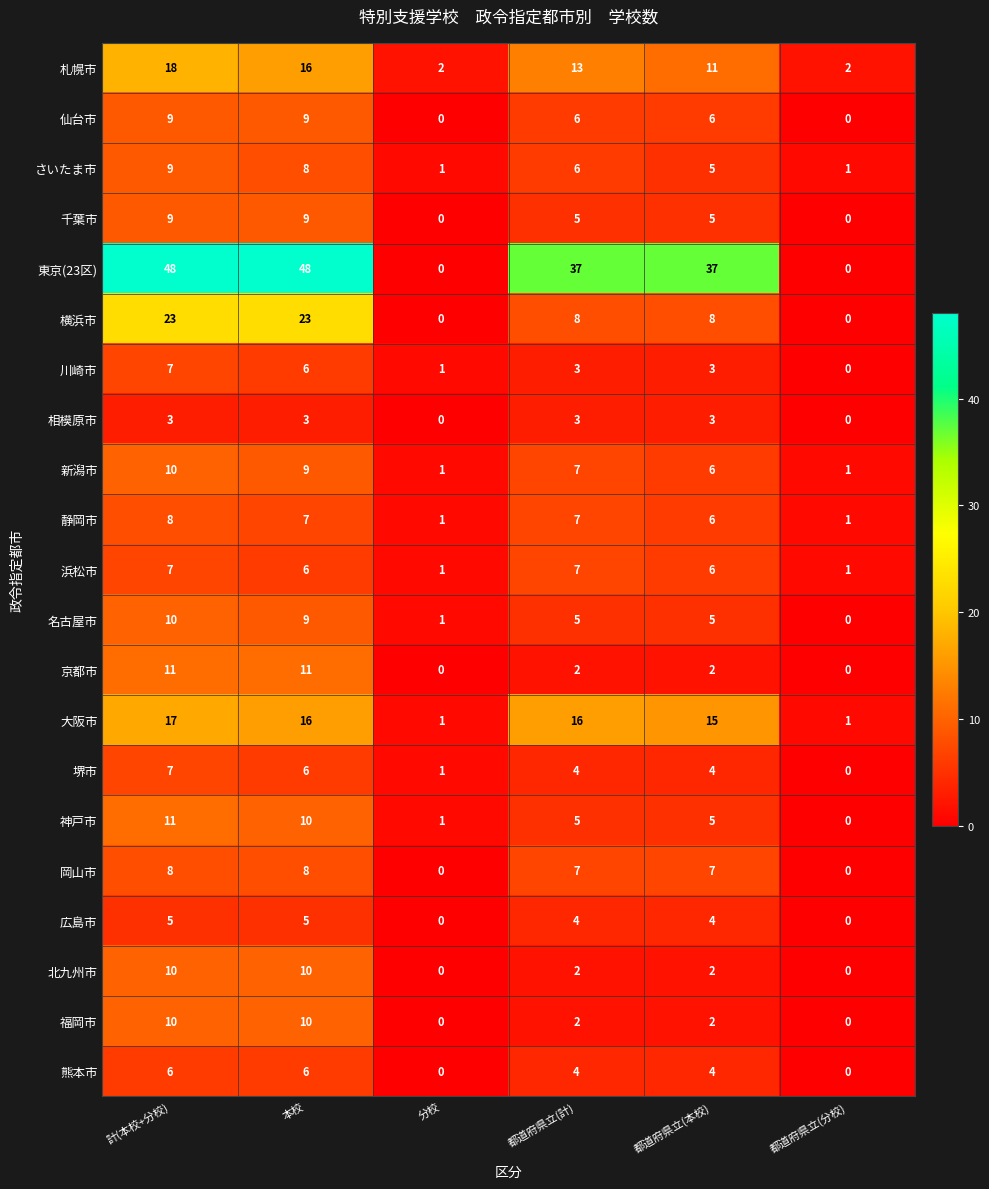

Where does the 福岡市 series first go above 2?

計(本校+分校)